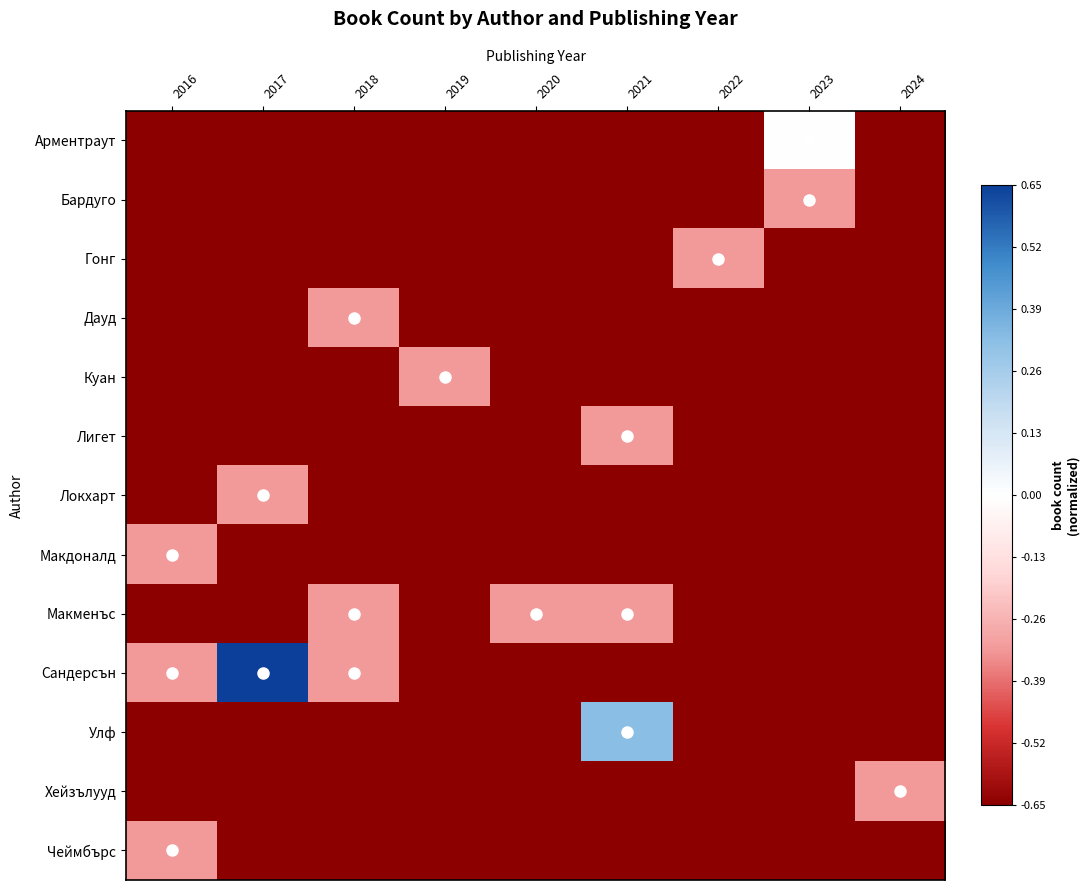

Which category has the highest value across all series?

2017